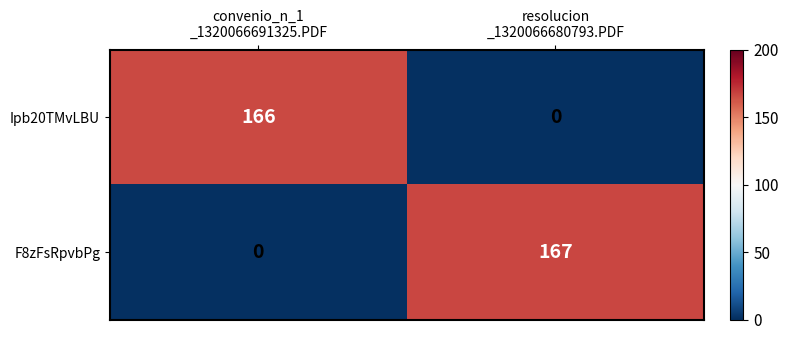

What is the total value across all series at convenio_n_1
_1320066691325.PDF?

166